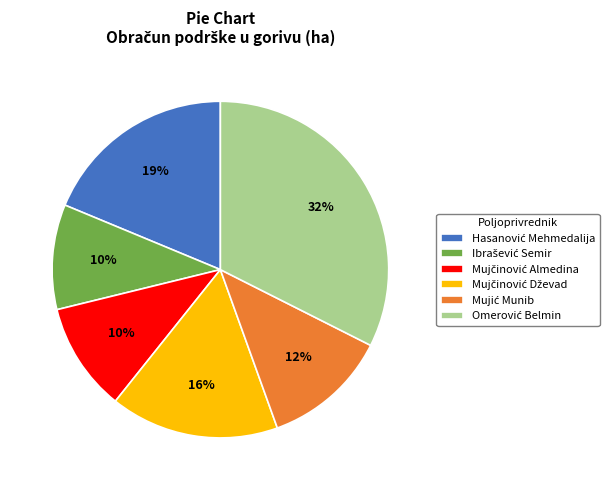

To the nearest percent, what is the difference between the largest and smallest slice percentages?

22%